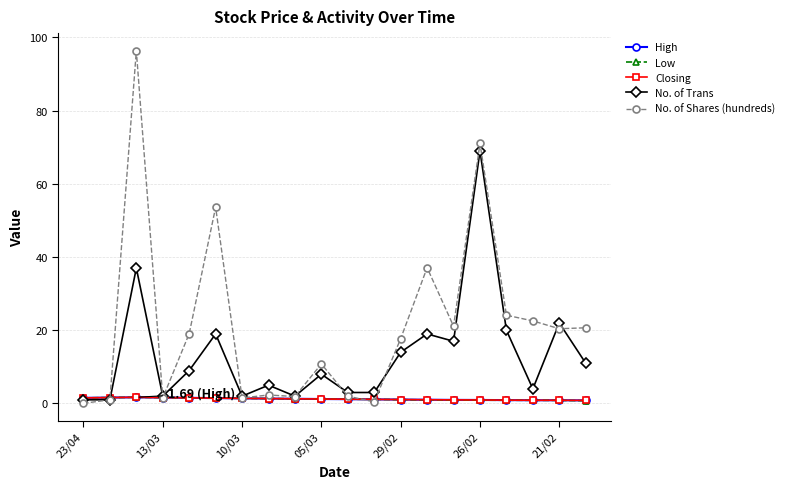

Is this an area chart (filled region under the line)?

No